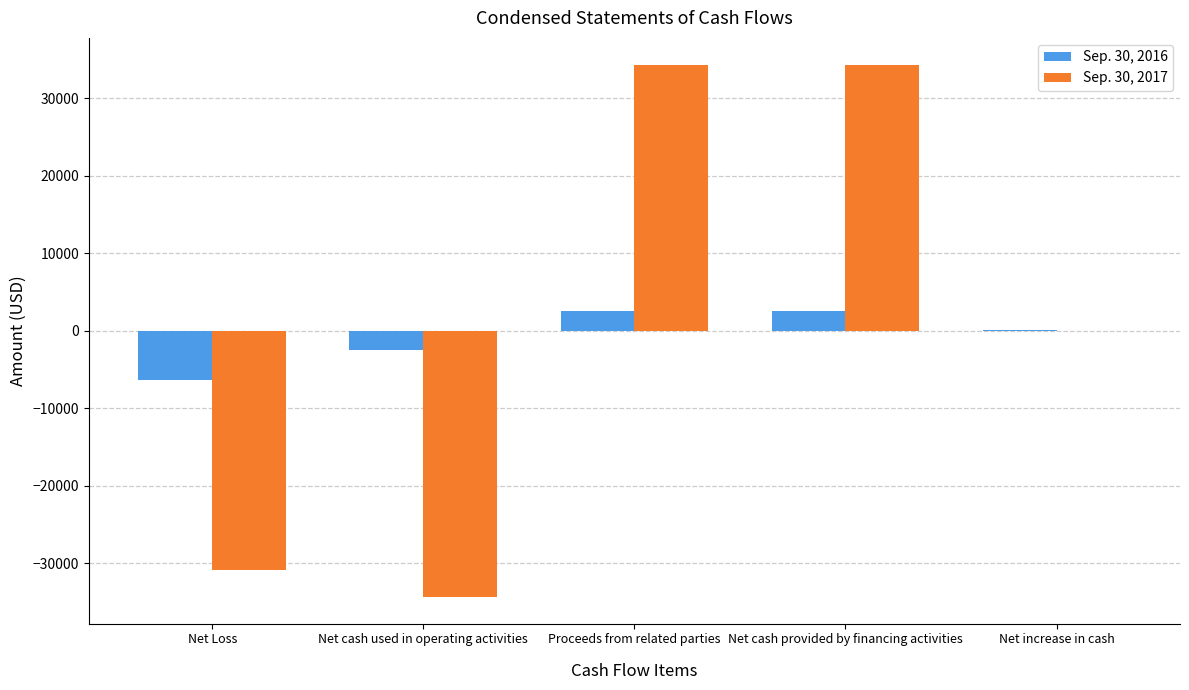

The value of Sep. 30, 2017 at Net Loss is -43164. True or false?

False